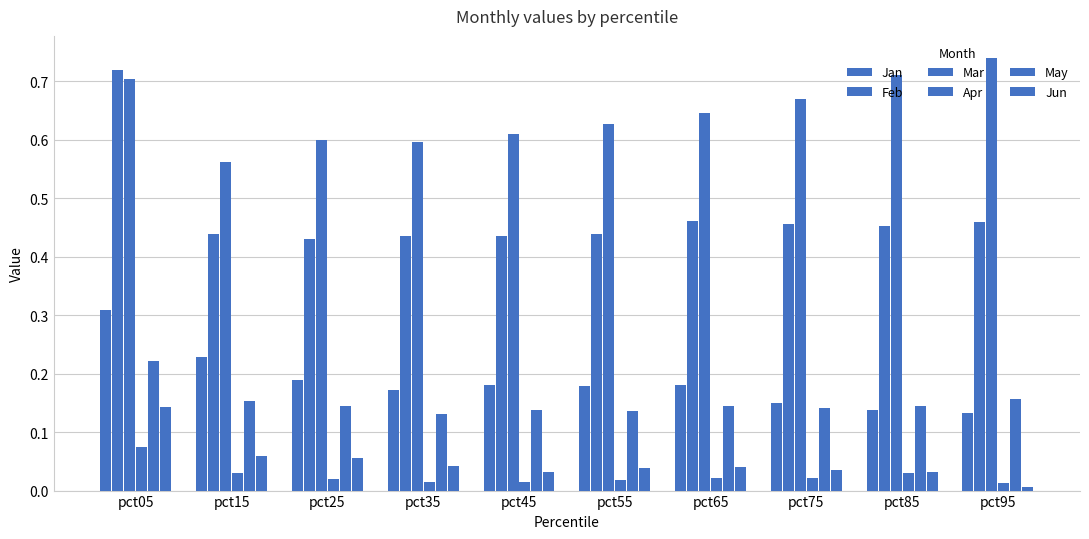

Reading left to right, what are all the values shown in this chart?

Jan: pct05=0.3	pct15=0.2	pct25=0.2	pct35=0.2	pct45=0.2	pct55=0.2	pct65=0.2	pct75=0.1	pct85=0.1	pct95=0.1
Feb: pct05=0.7	pct15=0.4	pct25=0.4	pct35=0.4	pct45=0.4	pct55=0.4	pct65=0.5	pct75=0.5	pct85=0.5	pct95=0.5
Mar: pct05=0.7	pct15=0.6	pct25=0.6	pct35=0.6	pct45=0.6	pct55=0.6	pct65=0.6	pct75=0.7	pct85=0.7	pct95=0.7
Apr: pct05=0.1	pct15=0.0	pct25=0.0	pct35=0.0	pct45=0.0	pct55=0.0	pct65=0.0	pct75=0.0	pct85=0.0	pct95=0.0
May: pct05=0.2	pct15=0.2	pct25=0.1	pct35=0.1	pct45=0.1	pct55=0.1	pct65=0.1	pct75=0.1	pct85=0.1	pct95=0.2
Jun: pct05=0.1	pct15=0.1	pct25=0.1	pct35=0.0	pct45=0.0	pct55=0.0	pct65=0.0	pct75=0.0	pct85=0.0	pct95=0.0